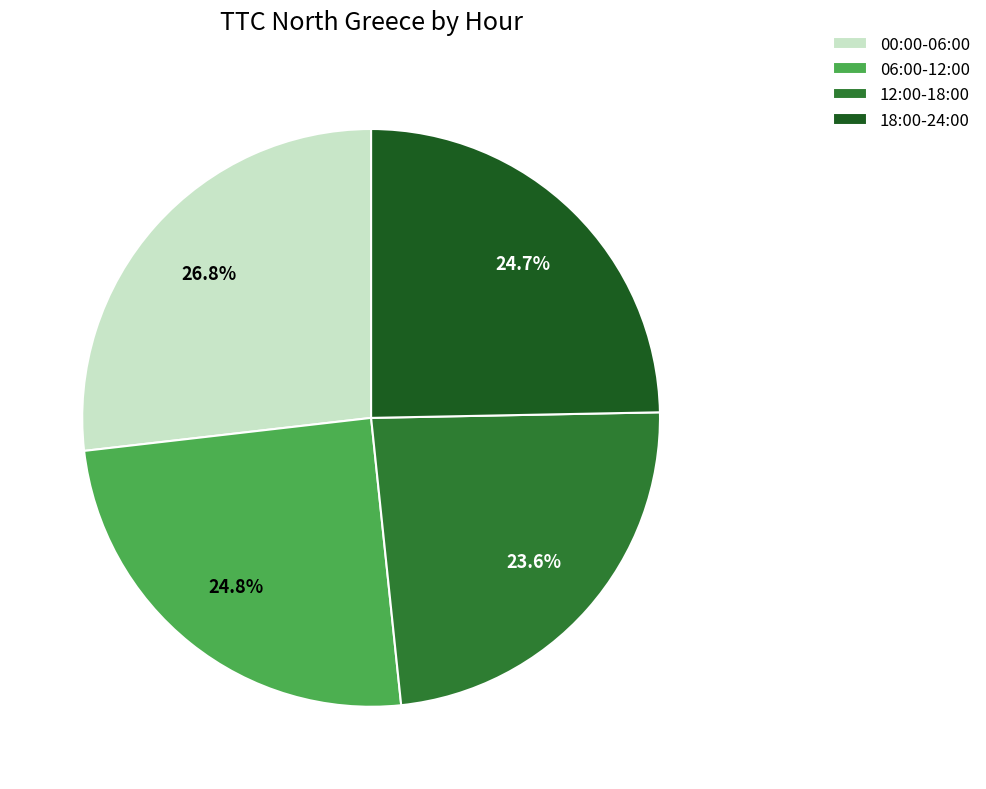

Does 00:00-06:00 account for over 50% of the chart?

No